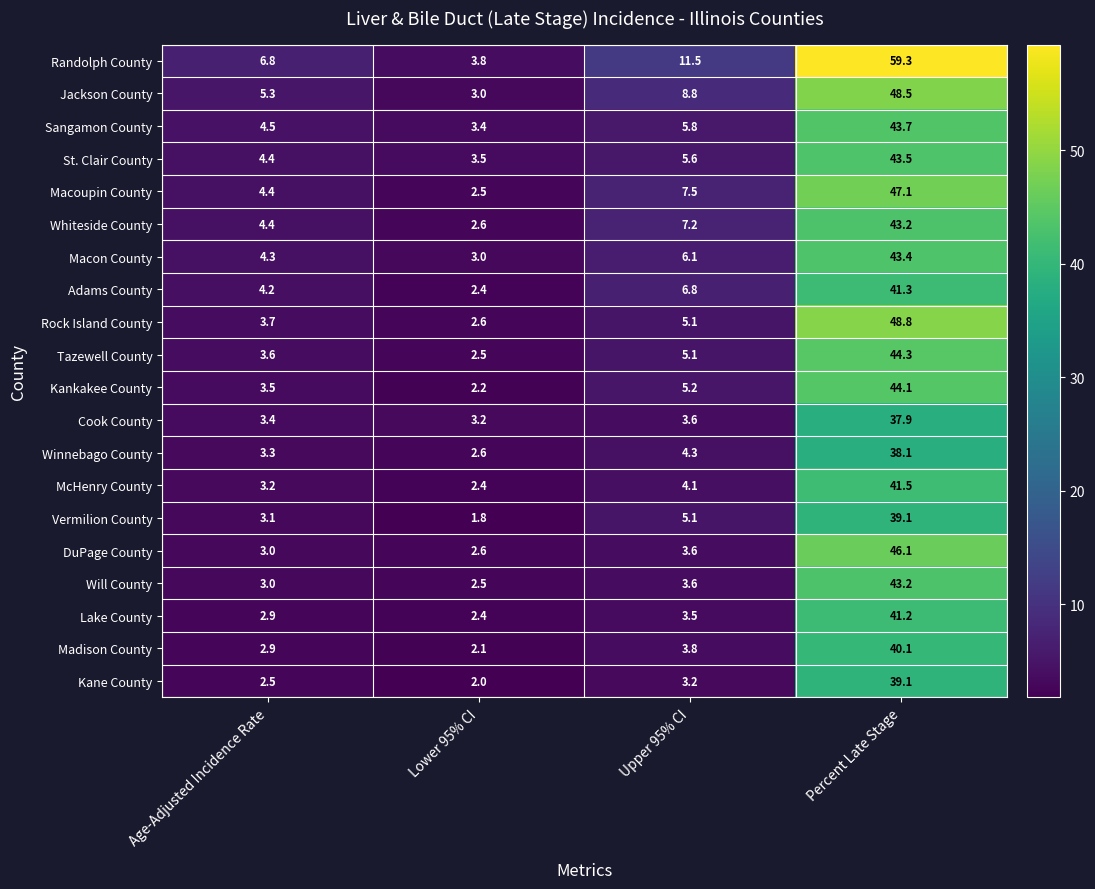

How many data points in Macoupin County are less than 7?

2